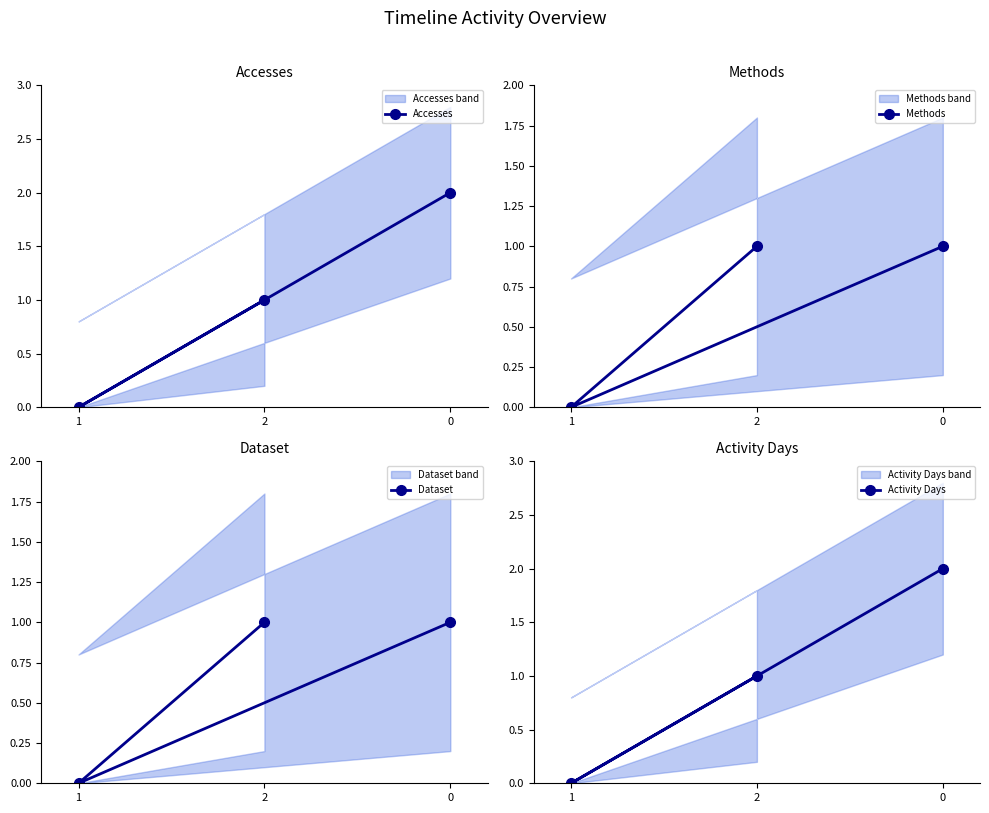

Which label corresponds to the smallest value in the chart?

1